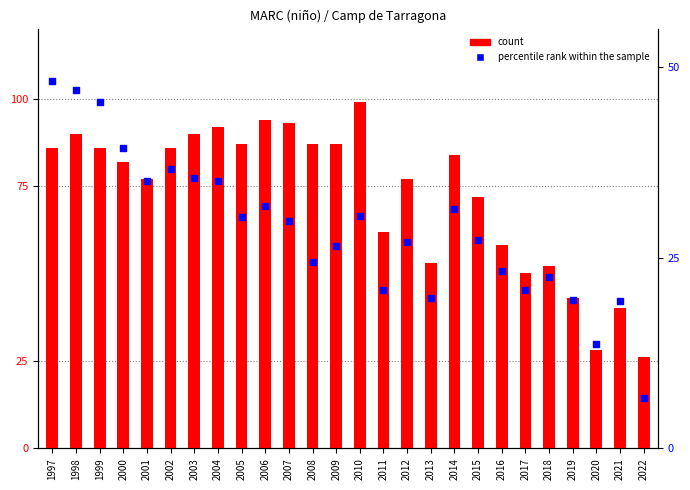

Which series has the largest total across all categories?

count